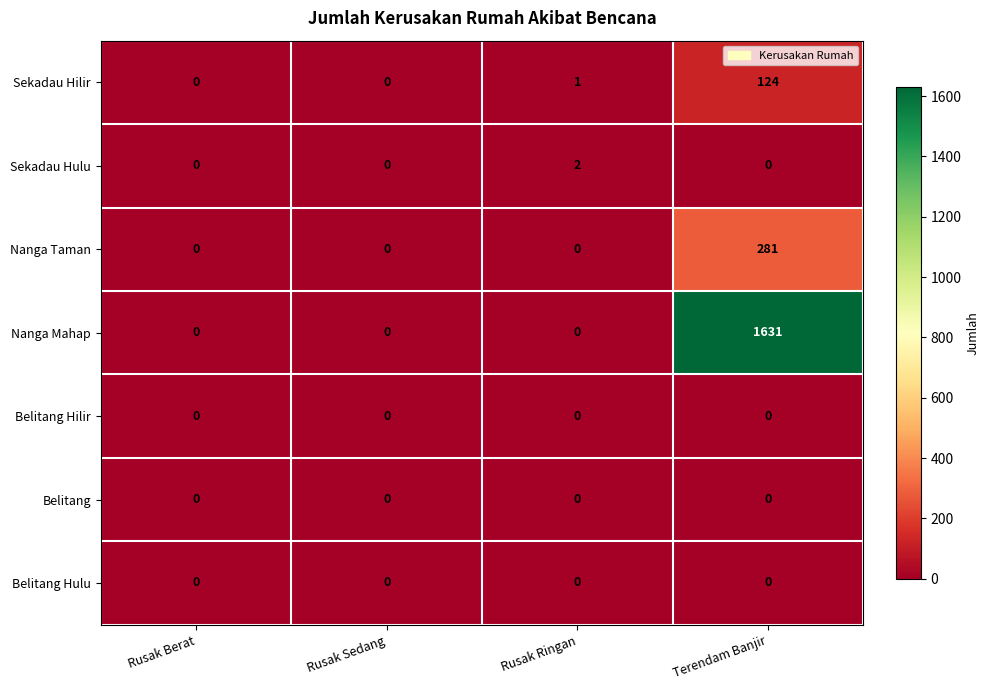

The Nanga Taman series shows 0 at Rusak Sedang. True or false?

True